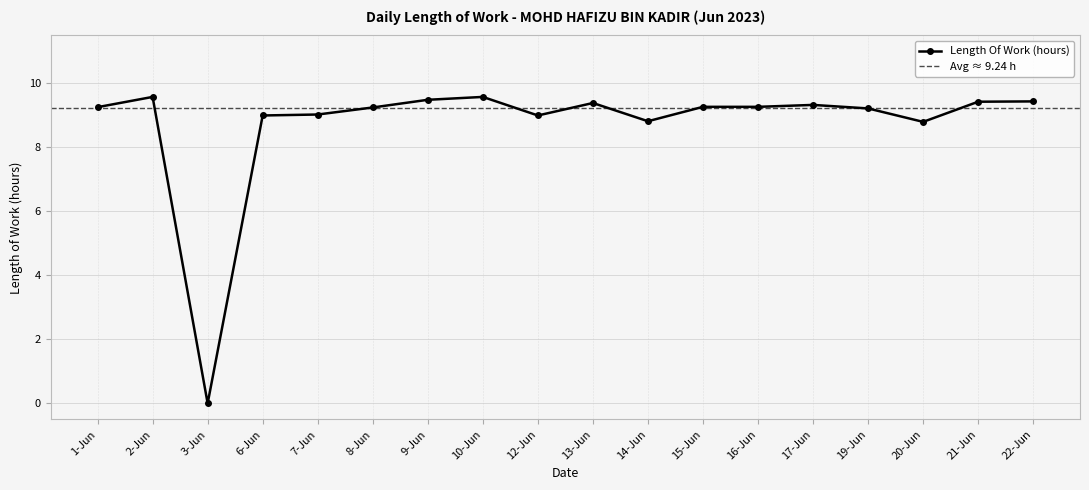

What position from the left is 17-Jun?

14